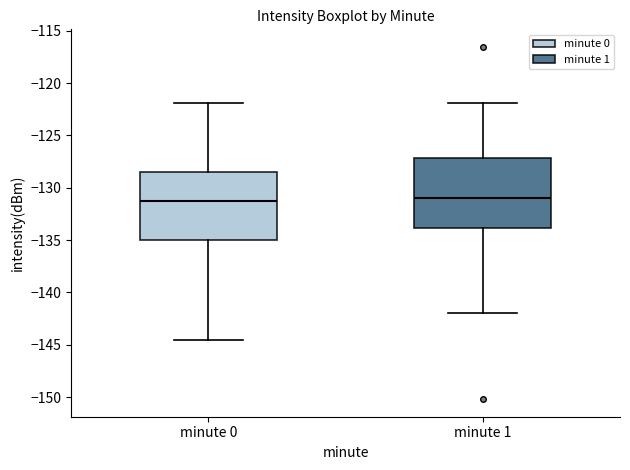

Reading left to right, transcribe this box plot: for each box, give where its median line is, the range the box spans, and where its two whiskers end, as read against the y-axis. The values are not printed on the chart, so give them approximately, as read against the axis.

minute 0: median -131.5, box -135.0 to -128.5, whiskers -144.5 to -122.0
minute 1: median -131.0, box -134.0 to -127.0, whiskers -142.0 to -122.0